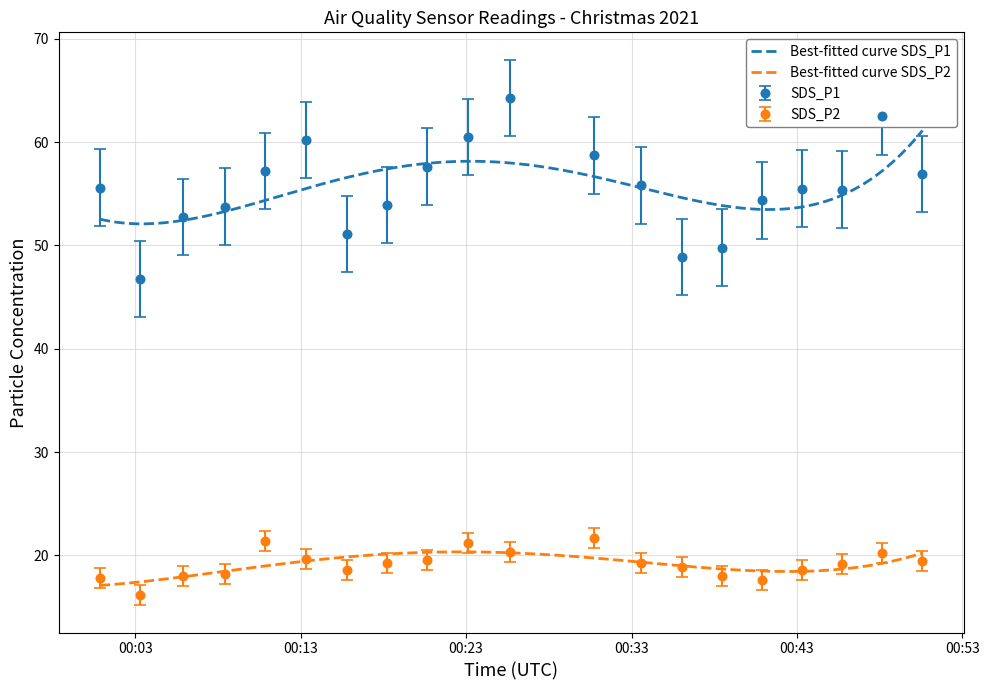

What is the spread (max minus min) of values at 2021/12/25 00:08:26?

35.5